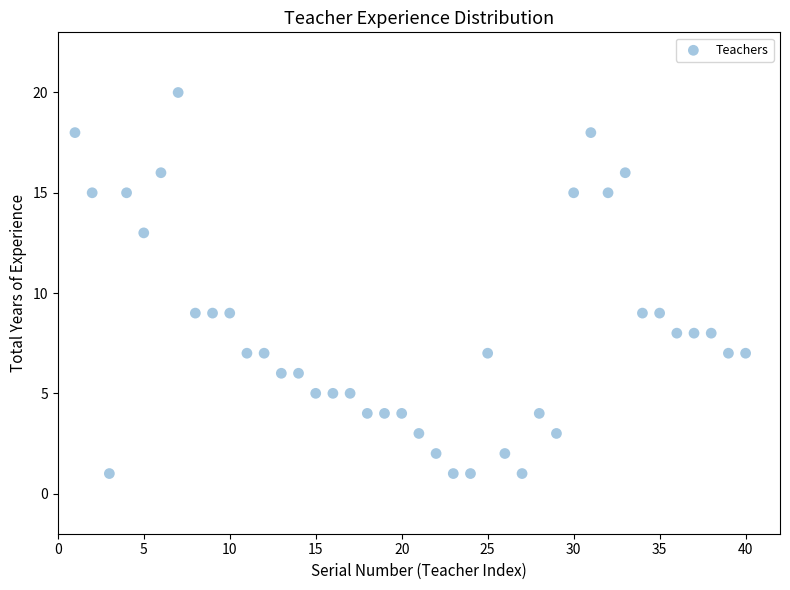

What is the range of Y values (max minus min)?

19